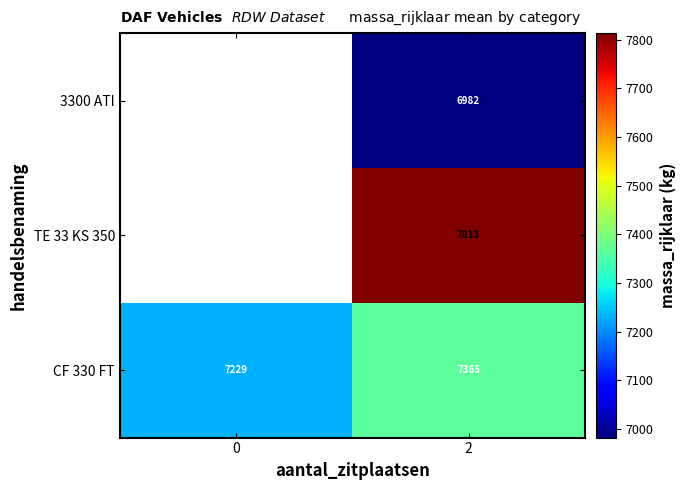

At which category is the sum across all series the highest?

2